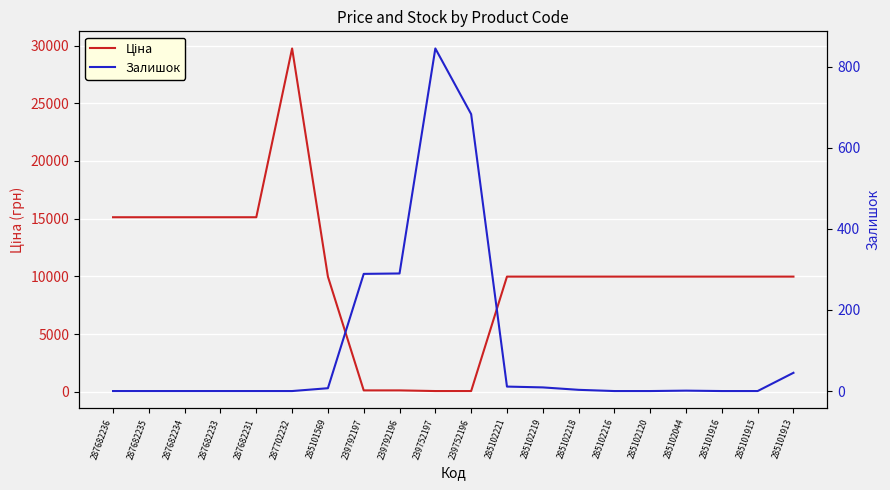

What is the sum of all Ціна values?

205439.5